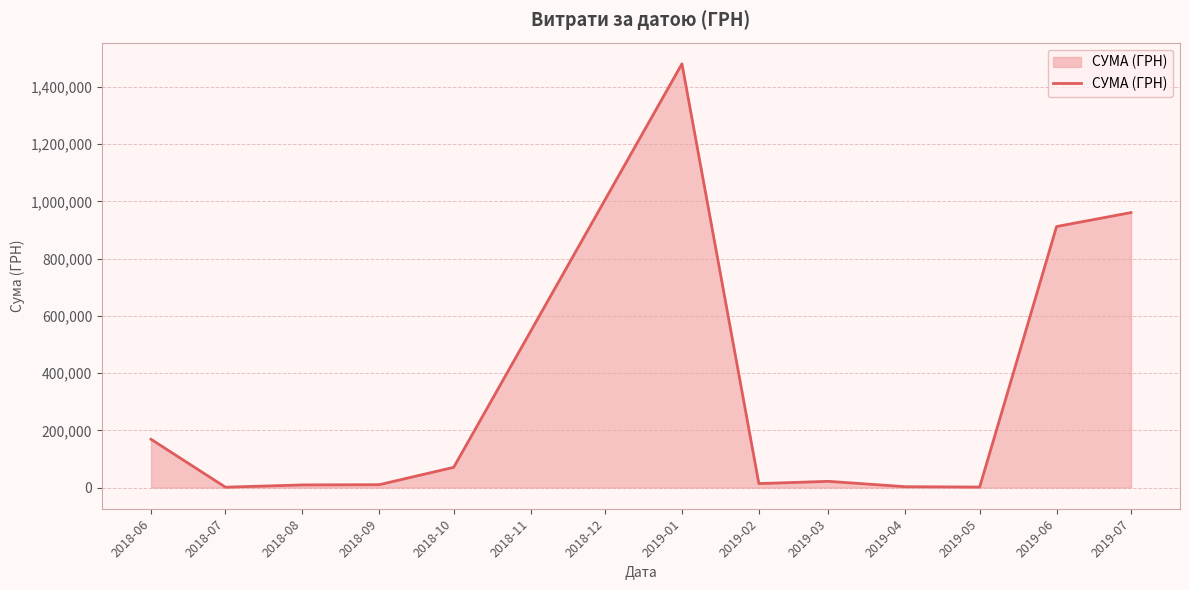

What is the greatest value displayed?

1480713.3